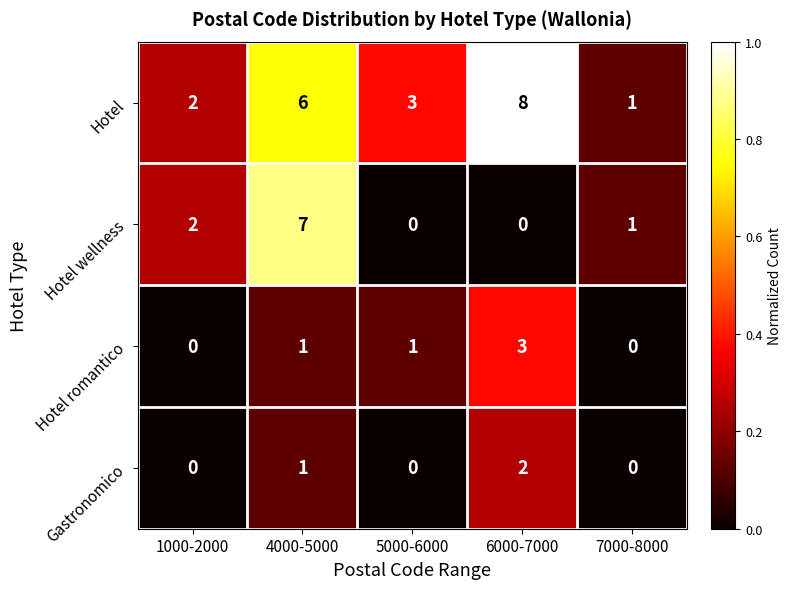

What is the greatest value displayed?

8